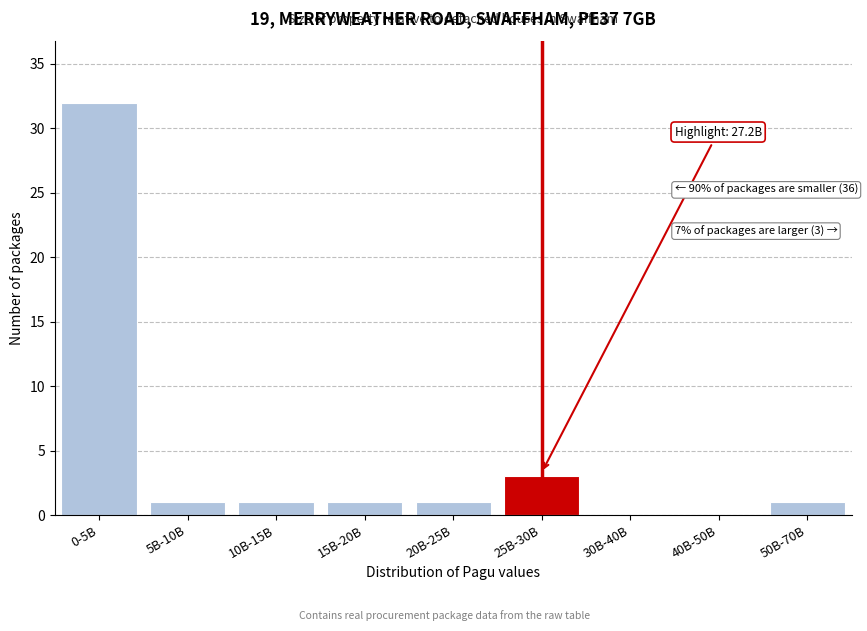

Reading left to right, list all the values displayed in this chart.

0-5B=32	5B-10B=1	10B-15B=1	15B-20B=1	20B-25B=1	25B-30B=3	30B-40B=0	40B-50B=0	50B-70B=1